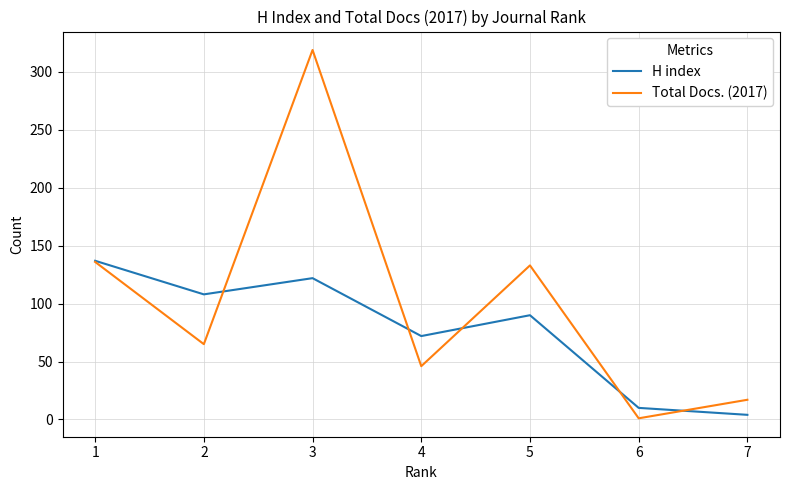

Rank the series at 2 from highest to lowest value.

H index, Total Docs. (2017)